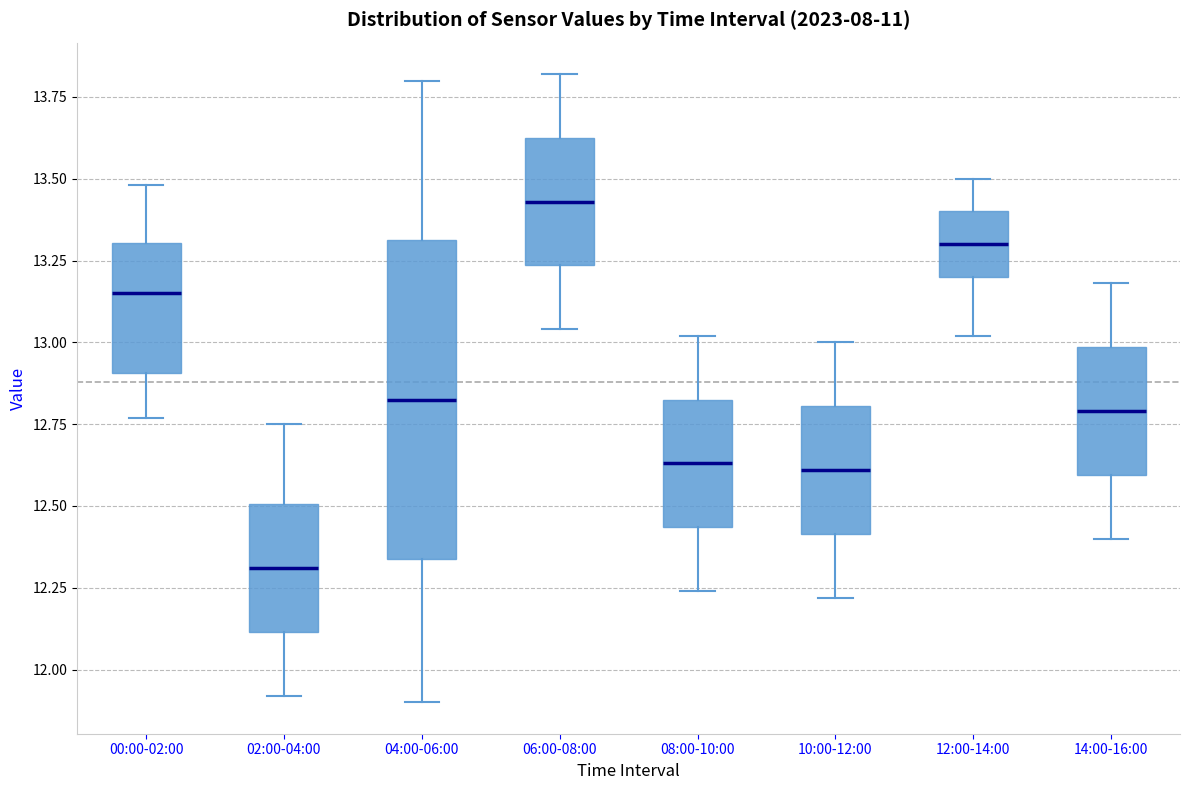

Where does the lower whisker of the box for 08:00-10:00 end on the y-axis? The values are not printed on the chart, so give them approximately, as read against the axis.

12.25